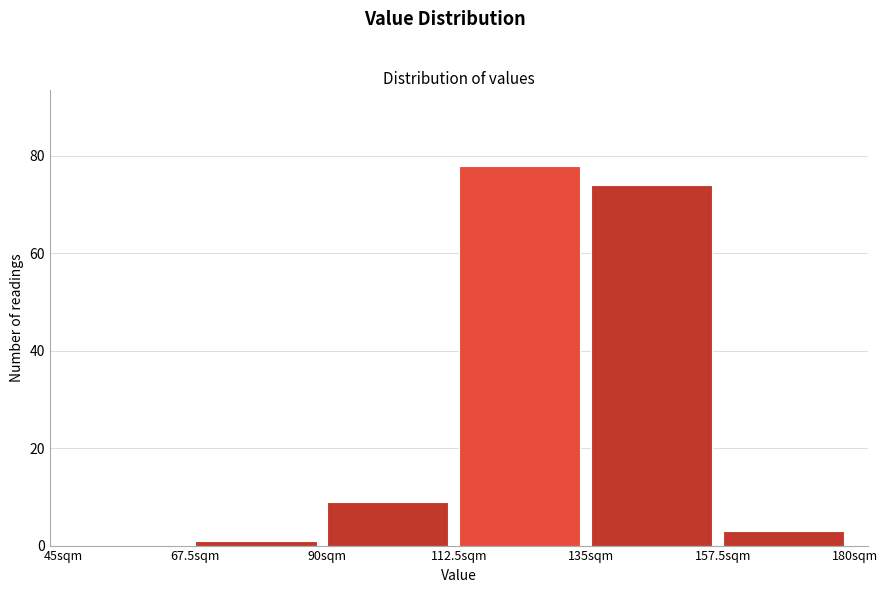

What is the height of the bar covering 112.5 to 135.0 on the x-axis? Neither the bar edges nor the heights are printed on the chart, so give them approximately, as read against the axes.

78